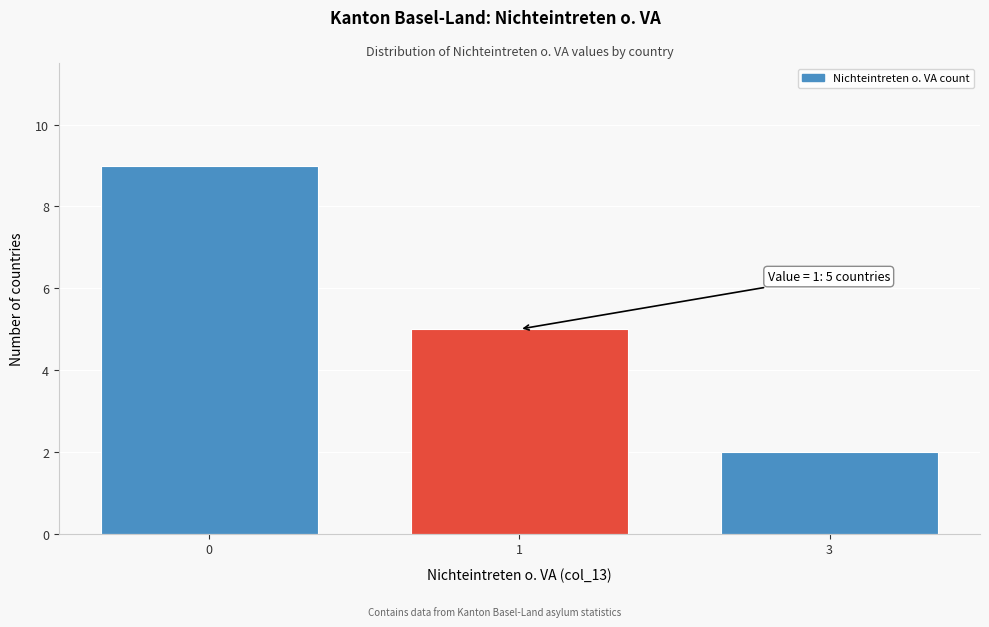

Reading right to left, list all the values displayed in this chart.

3=2	1=5	0=9